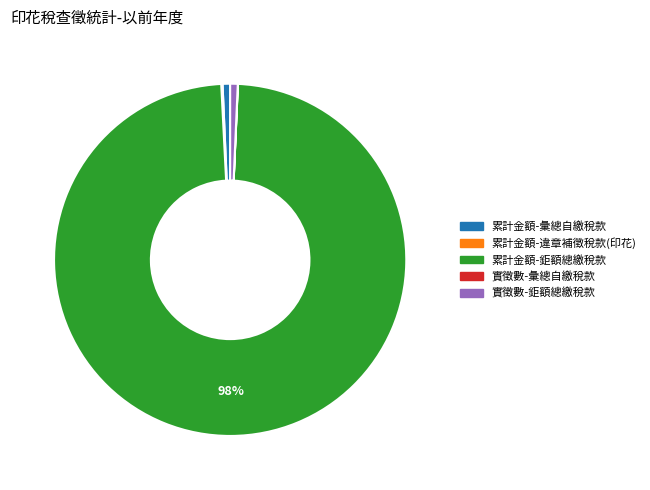

To the nearest percent, what portion does 累計金額-彙總自繳稅款 represent?

1%